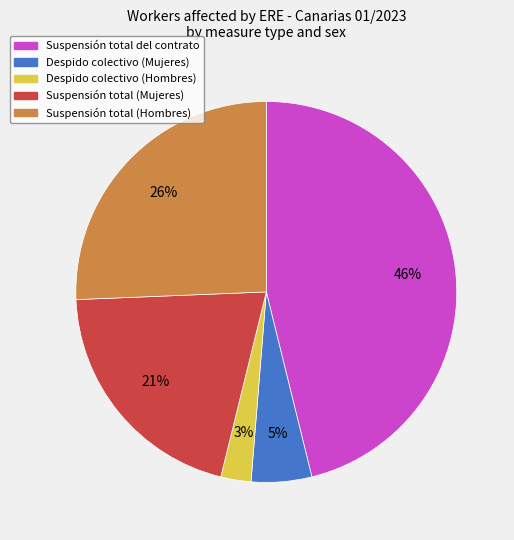

Is there a majority slice in this chart?

No